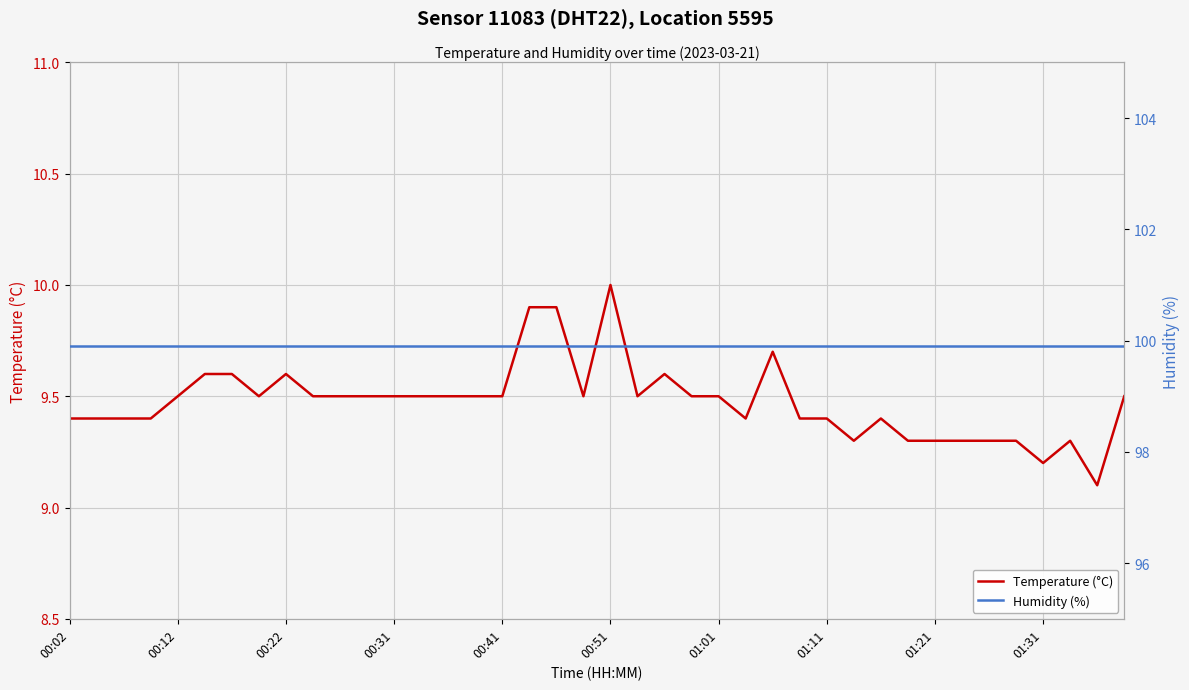

What is the highest value of the Temperature (°C) series?

10.0